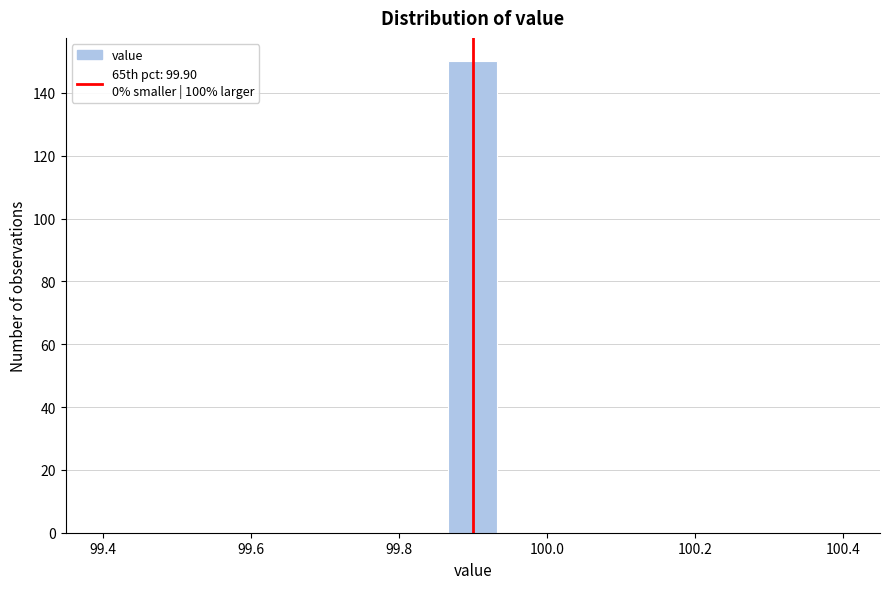

Read against the x-axis, roughly where is the centre of the tallest bar?

99.90